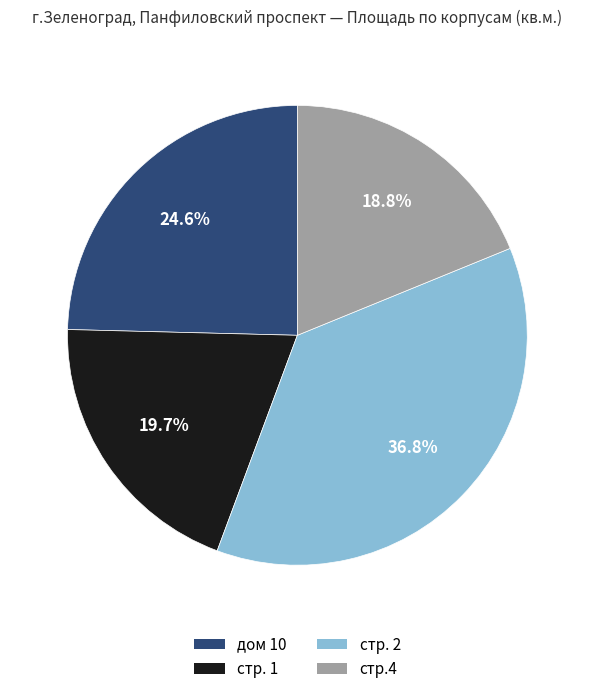

True or false: стр. 1 accounts for 25% of the total.

False